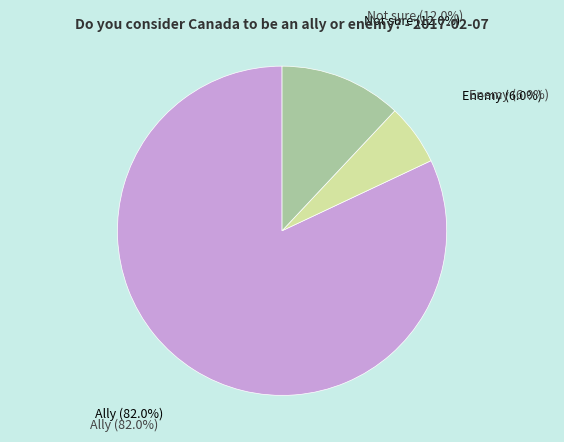

What percentage is the Not sure slice, to the nearest percent?

12%